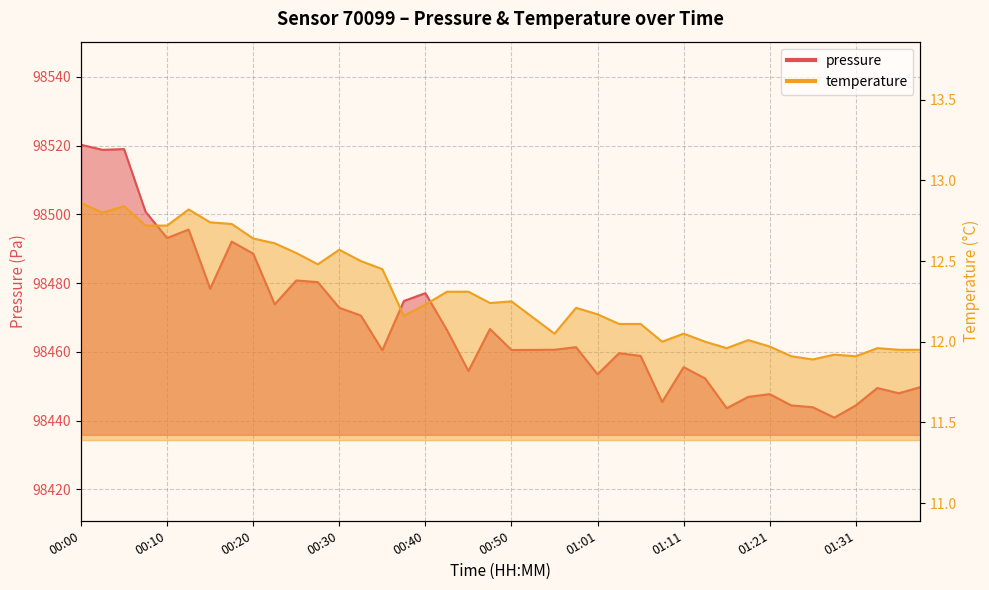

Reading left to right, what are all the values shown in this chart?

pressure: 98520.2	98518.8	98519.0	98500.8	98493.1	98495.6	98478.4	98492.1	98488.6	98473.8	98480.8	98480.3	98472.8	98470.6	98460.5	98474.8	98477.1	98466.4	98454.4	98466.7	98460.6	98460.6	98460.6	98461.4	98453.5	98459.6	98458.8	98445.4	98455.6	98452.3	98443.6	98446.9	98447.7	98444.4	98443.9	98440.9	98444.4	98449.5	98448.0	98449.8
temperature: 12.9	12.8	12.8	12.7	12.7	12.8	12.7	12.7	12.6	12.6	12.6	12.5	12.6	12.5	12.4	12.2	12.2	12.3	12.3	12.2	12.2	12.2	12.1	12.2	12.2	12.1	12.1	12.0	12.1	12.0	12.0	12.0	12.0	11.9	11.9	11.9	11.9	12.0	11.9	11.9